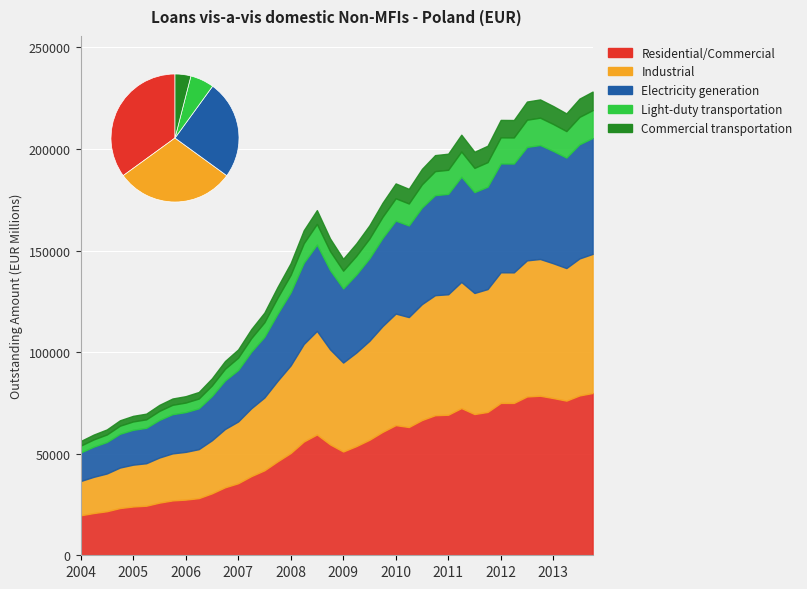

Reading right to left, list all the values displayed in this chart.

2013-Q4=228241.1	2013-Q3=224793.1	2013-Q2=217506.5	2013-Q1=221120.2	2012-Q4=224381.0	2012-Q3=223338.6	2012-Q2=214247.5	2012-Q1=214303.3	2011-Q4=201586.1	2011-Q3=198634.0	2011-Q2=207013.5	2011-Q1=197668.2	2010-Q4=196970.6	2010-Q3=190206.8	2010-Q2=180380.5	2010-Q1=183039.6	2009-Q4=173552.0	2009-Q3=162422.0	2009-Q2=153527.9	2009-Q1=145939.4	2008-Q4=155973.3	2008-Q3=169889.6	2008-Q2=160000.6	2008-Q1=143788.5	2007-Q4=132063.2	2007-Q3=119471.0	2007-Q2=111329.2	2007-Q1=101321.8	2006-Q4=95620.2	2006-Q3=87074.5	2006-Q2=80371.4	2006-Q1=78308.4	2005-Q4=77162.2	2005-Q3=74037.0	2005-Q2=69711.3	2005-Q1=68625.5	2004-Q4=66454.9	2004-Q3=61943.3	2004-Q2=59419.7	2004-Q1=56216.6